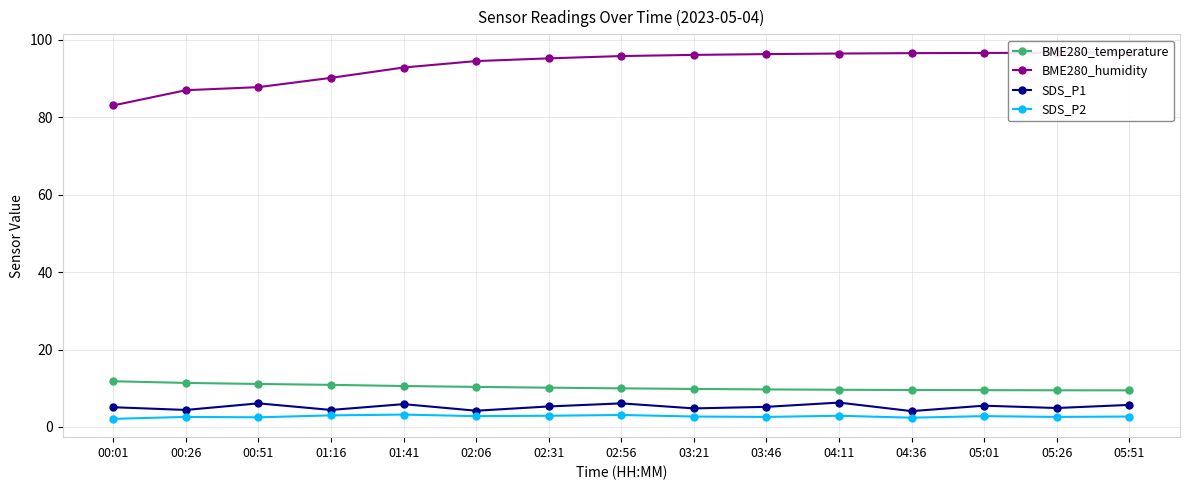

How many interior local valleys does the SDS_P1 series have?

6